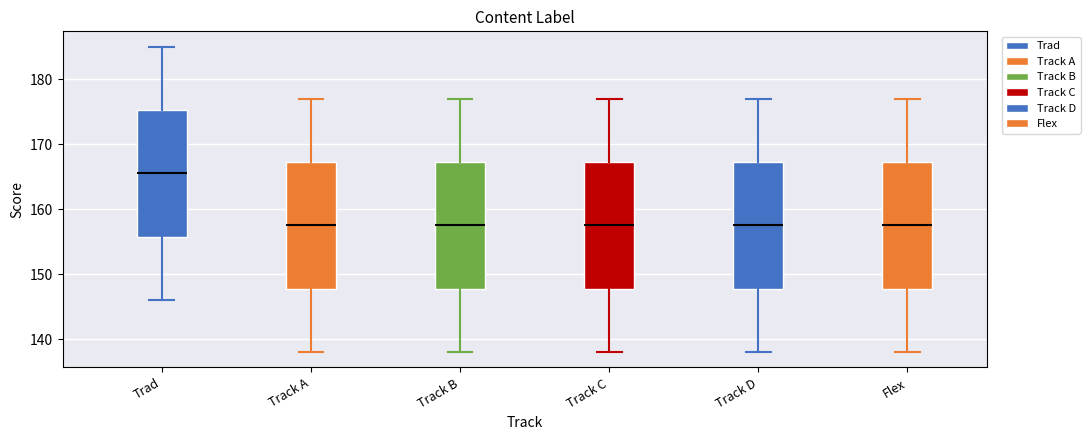

Reading left to right, transcribe this box plot: for each box, give where its median line is, the range the box spans, and where its two whiskers end, as read against the y-axis. The values are not printed on the chart, so give them approximately, as read against the axis.

Trad: median 166, box 156 to 175, whiskers 146 to 185
Track A: median 158, box 148 to 167, whiskers 138 to 177
Track B: median 158, box 148 to 167, whiskers 138 to 177
Track C: median 158, box 148 to 167, whiskers 138 to 177
Track D: median 158, box 148 to 167, whiskers 138 to 177
Flex: median 158, box 148 to 167, whiskers 138 to 177